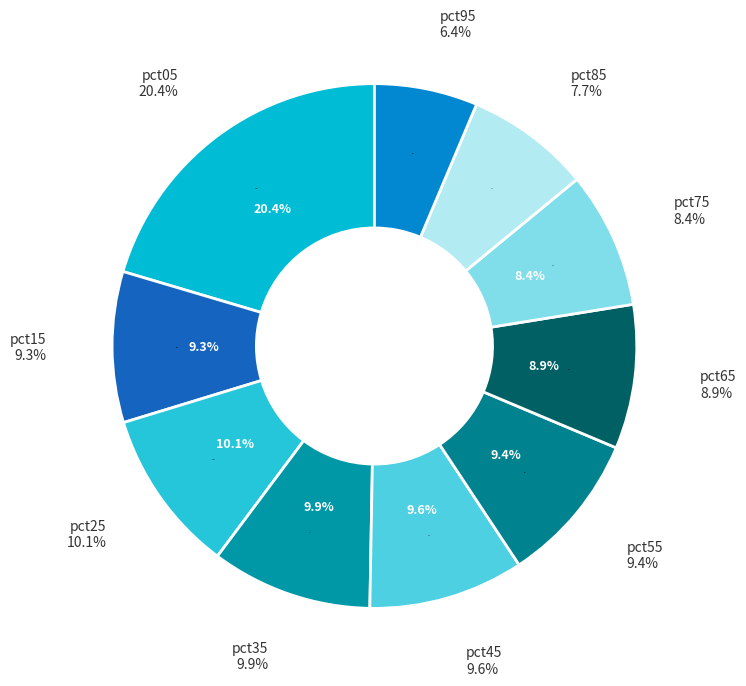

Is there any slice that represents more than half of the pie?

No